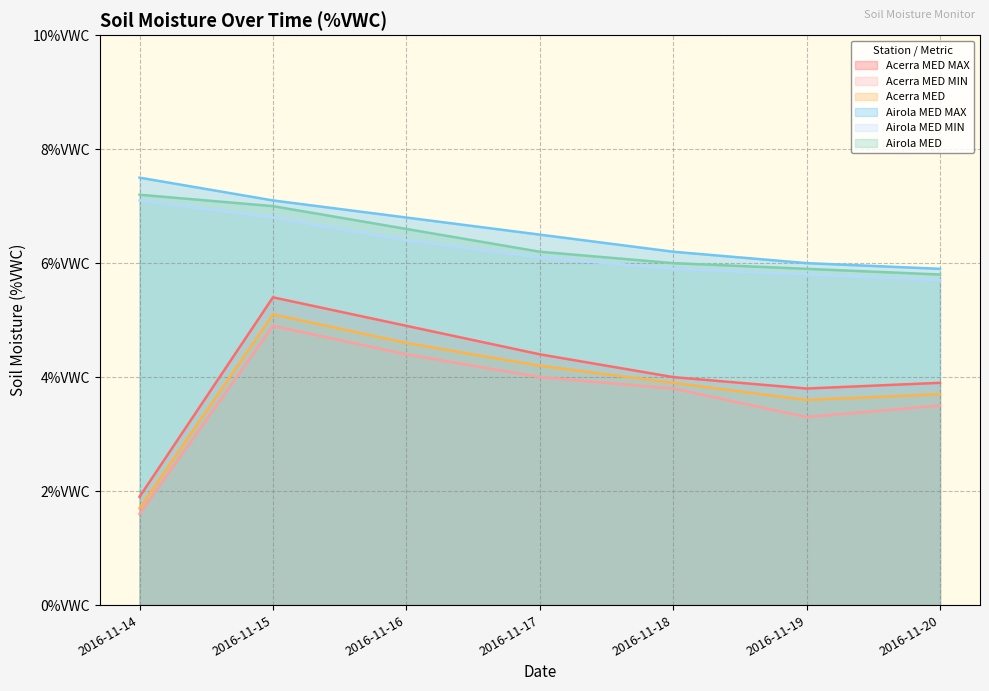

At which category does the chart reach its peak across all series?

2016-11-14